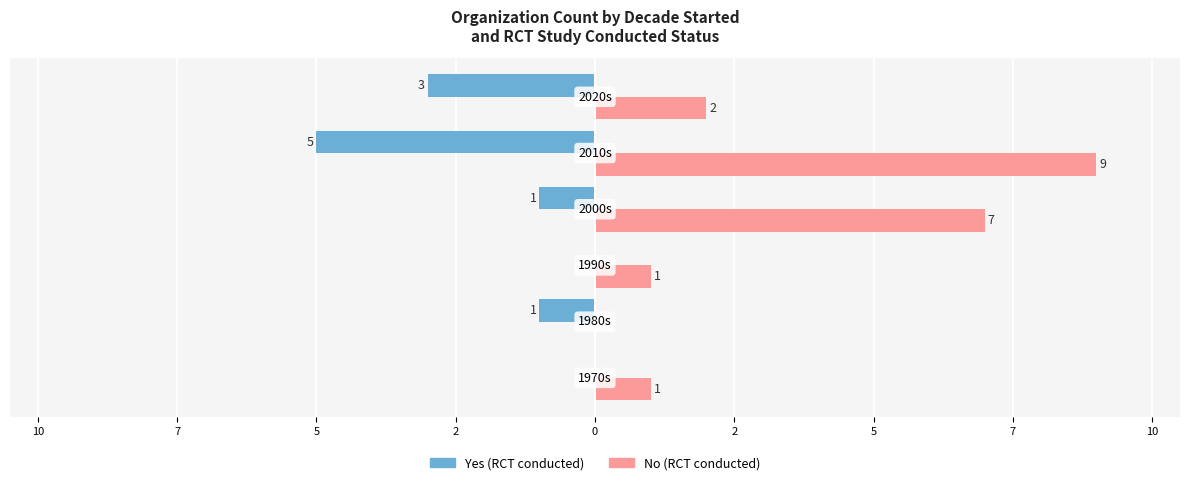

What is the value of the No (RCT) bar at the 6th from the left?

2